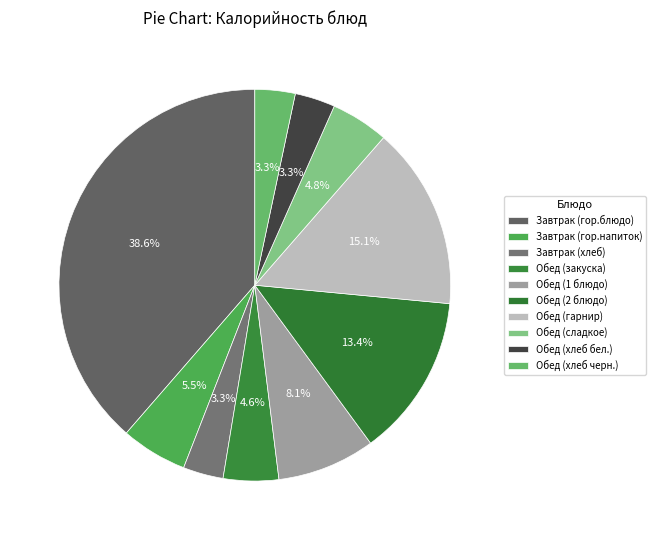

What is the ratio of the value at Обед (сладкое) to the value at Завтрак (гор.напиток)?

0.9